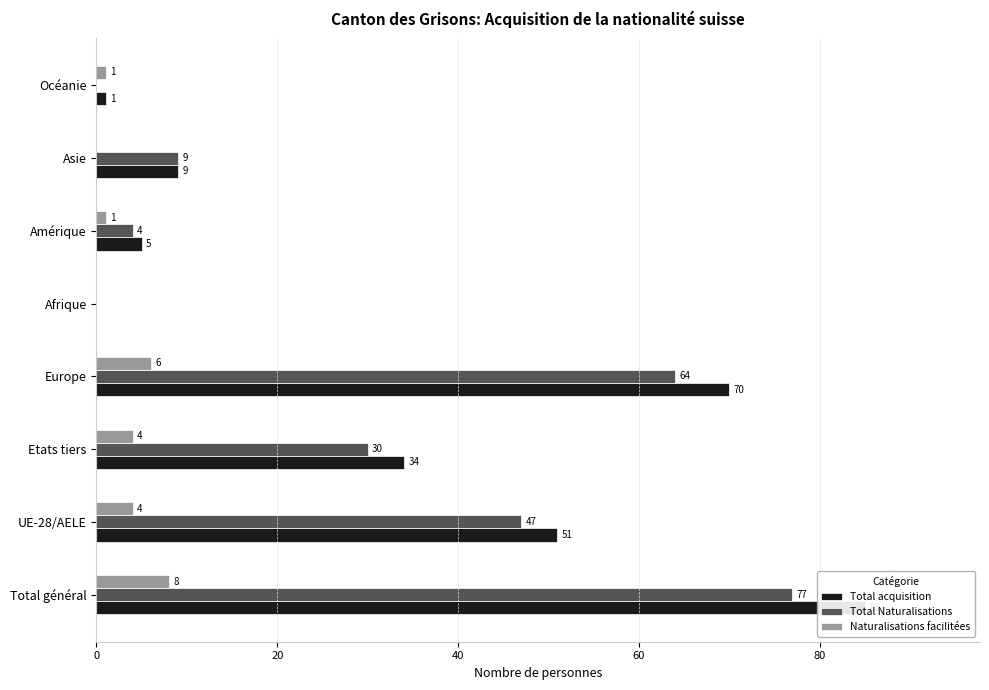

Which has a higher value, Océanie or Amérique?

Amérique